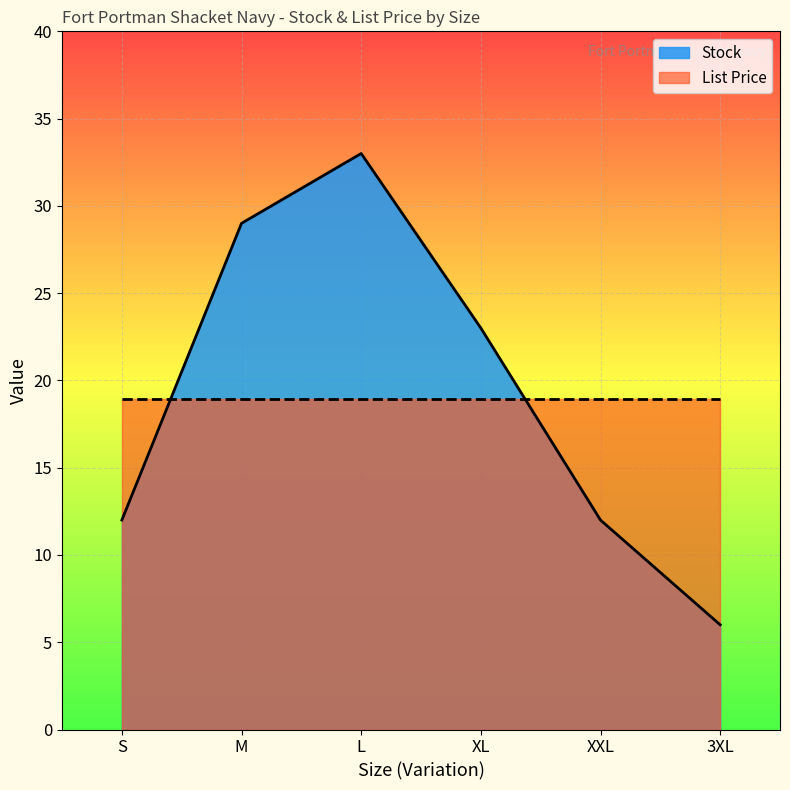

What is the ratio of the value at XL to the value at L?

0.7